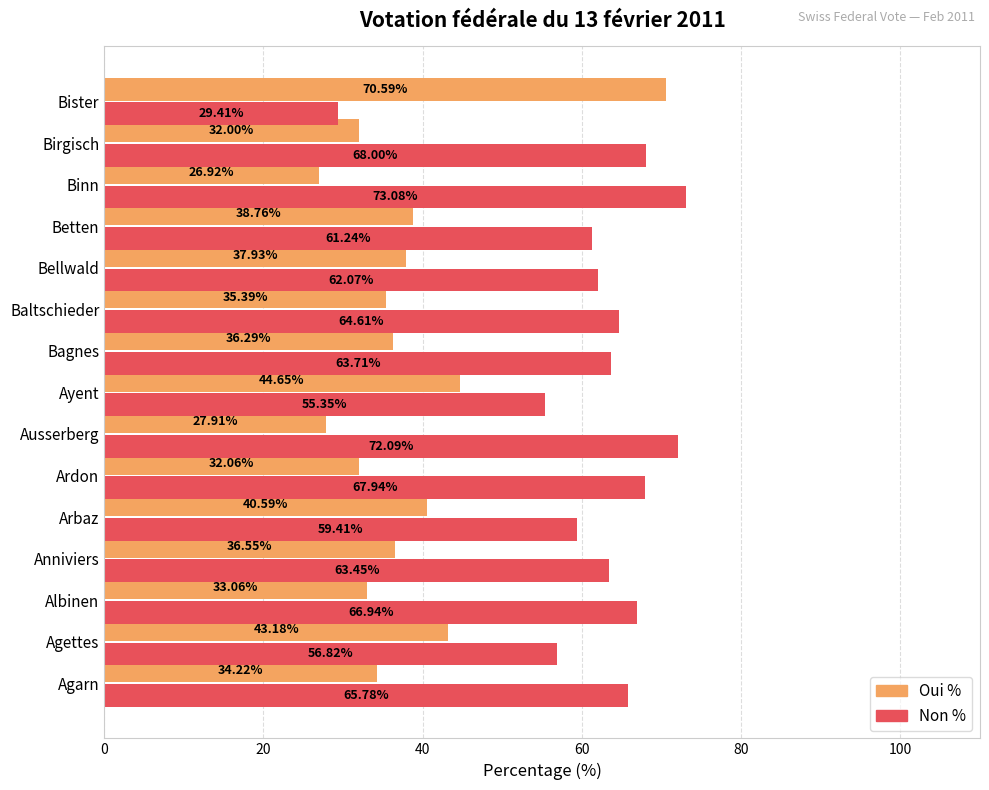

What is the minimum value for Non %?

29.4